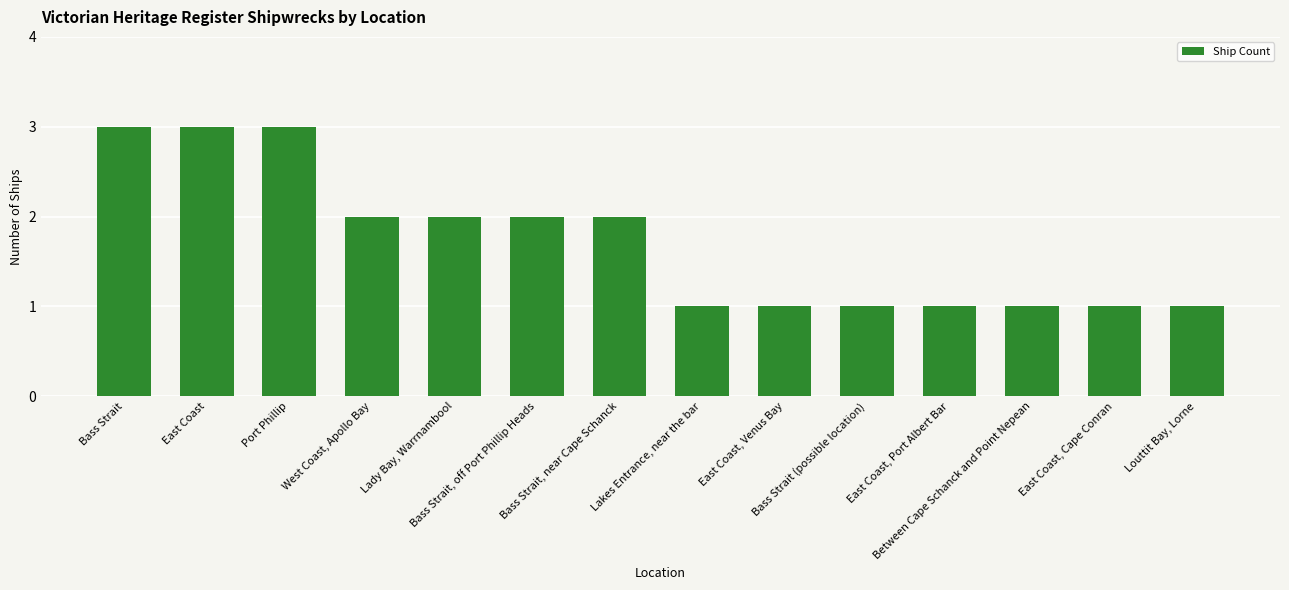

Are the bars grouped side by side (vs. stacked)?

No